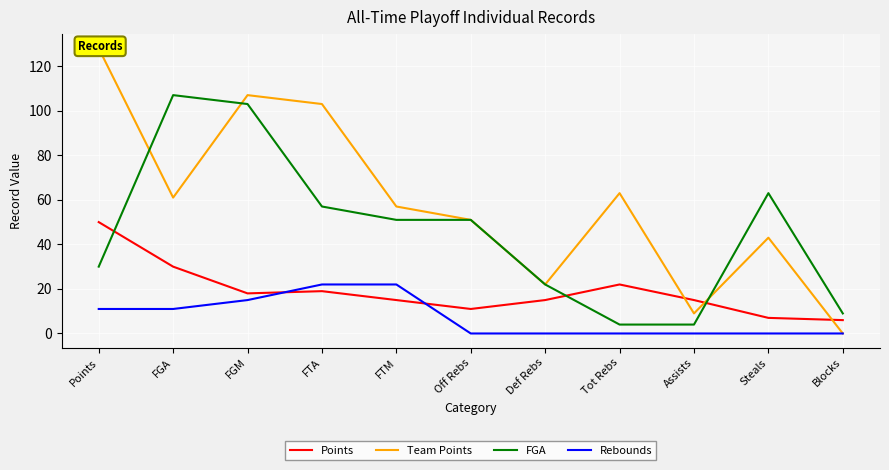

Which series has the largest total across all categories?

Team Points